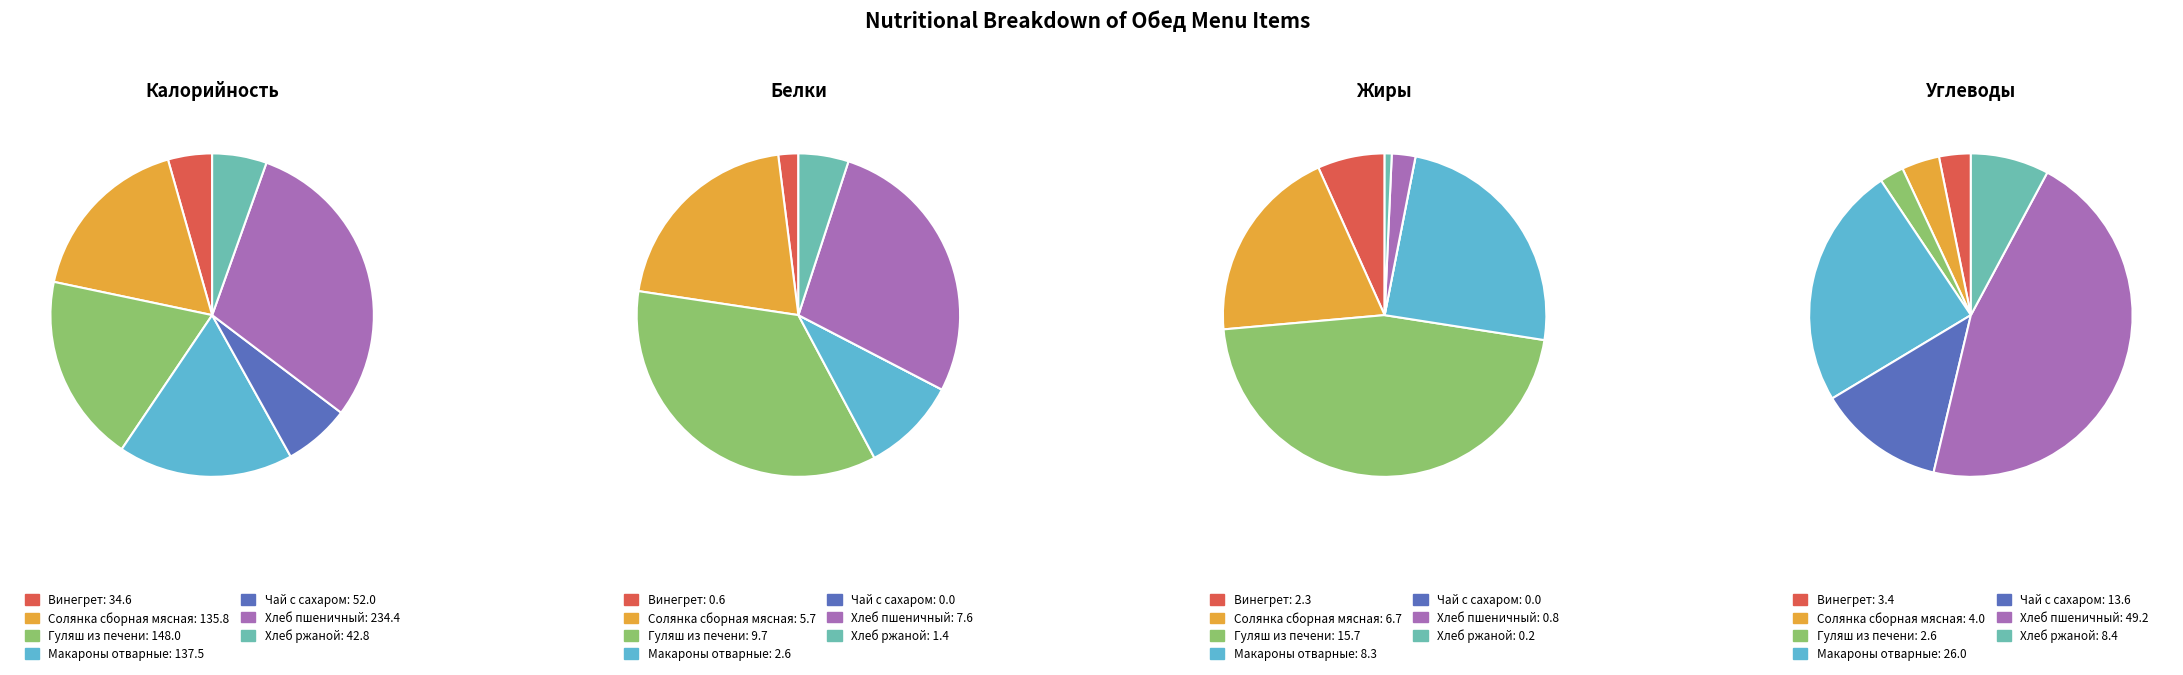

What is the smallest slice in the pie chart?

Чай с сахаром